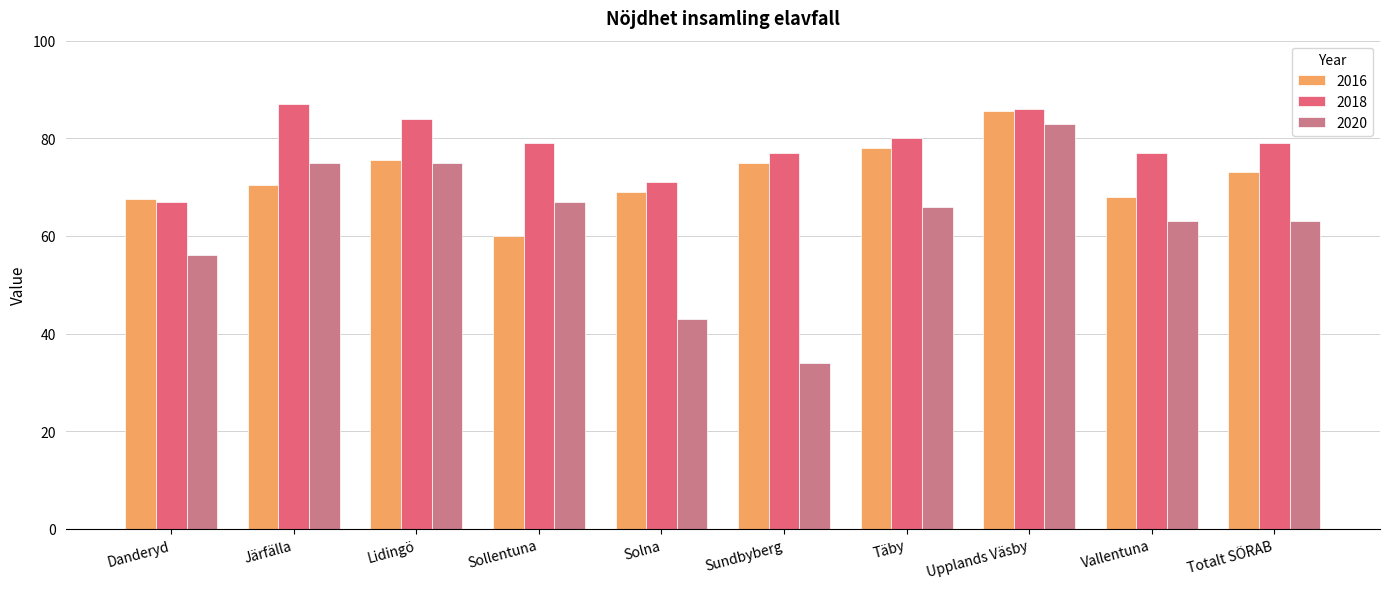

What is the difference between the highest and lowest values at Sundbyberg?

43.0